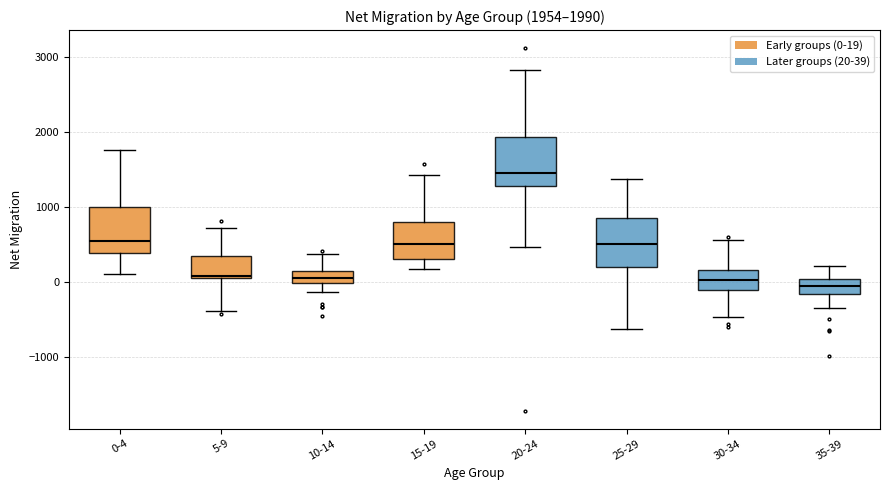

Which box has the highest median line?

20-24